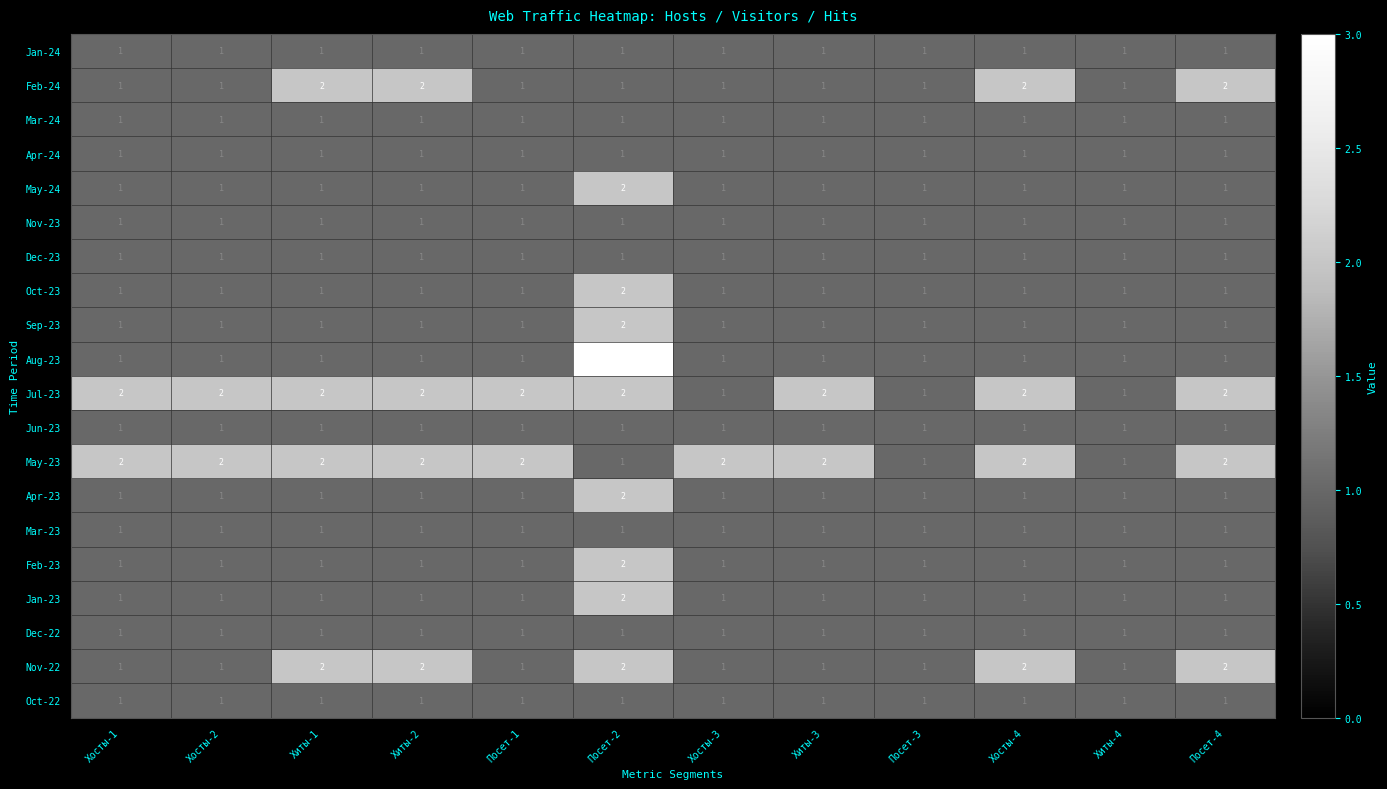

Which series has the widest spread of values?

Aug-23